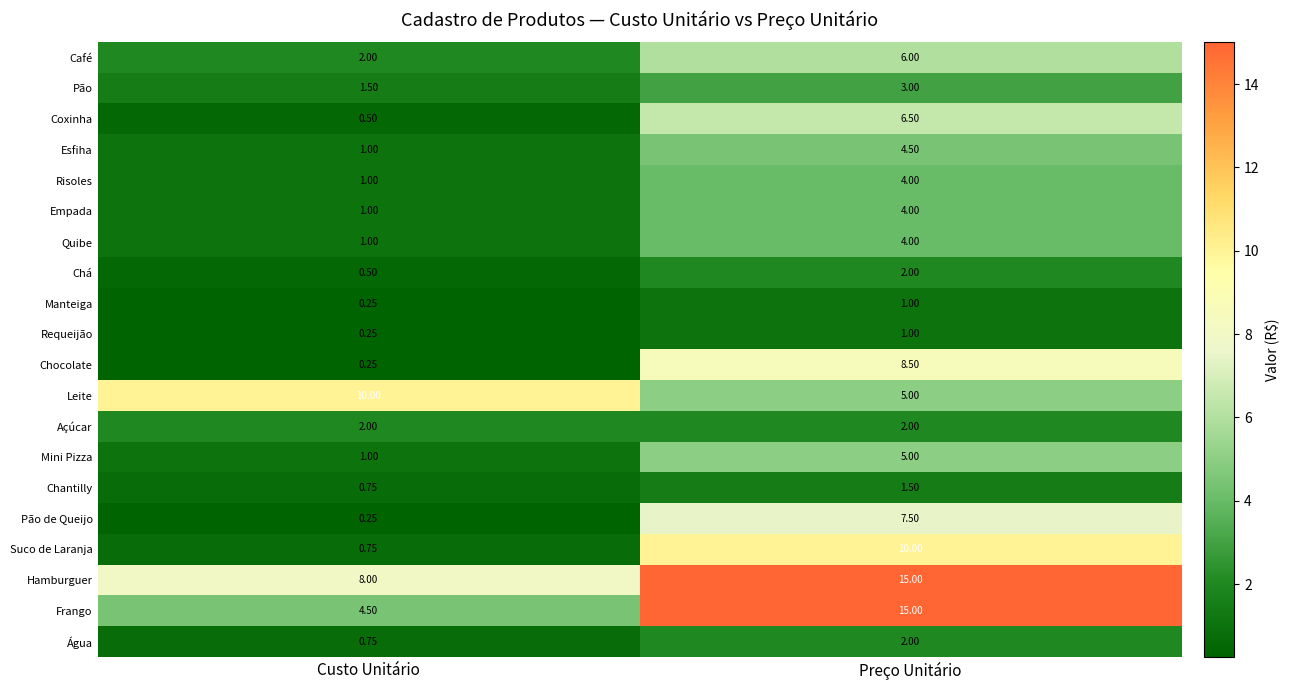

Between Custo Unitário and Preço Unitário, which series saw the biggest shift?

Frango